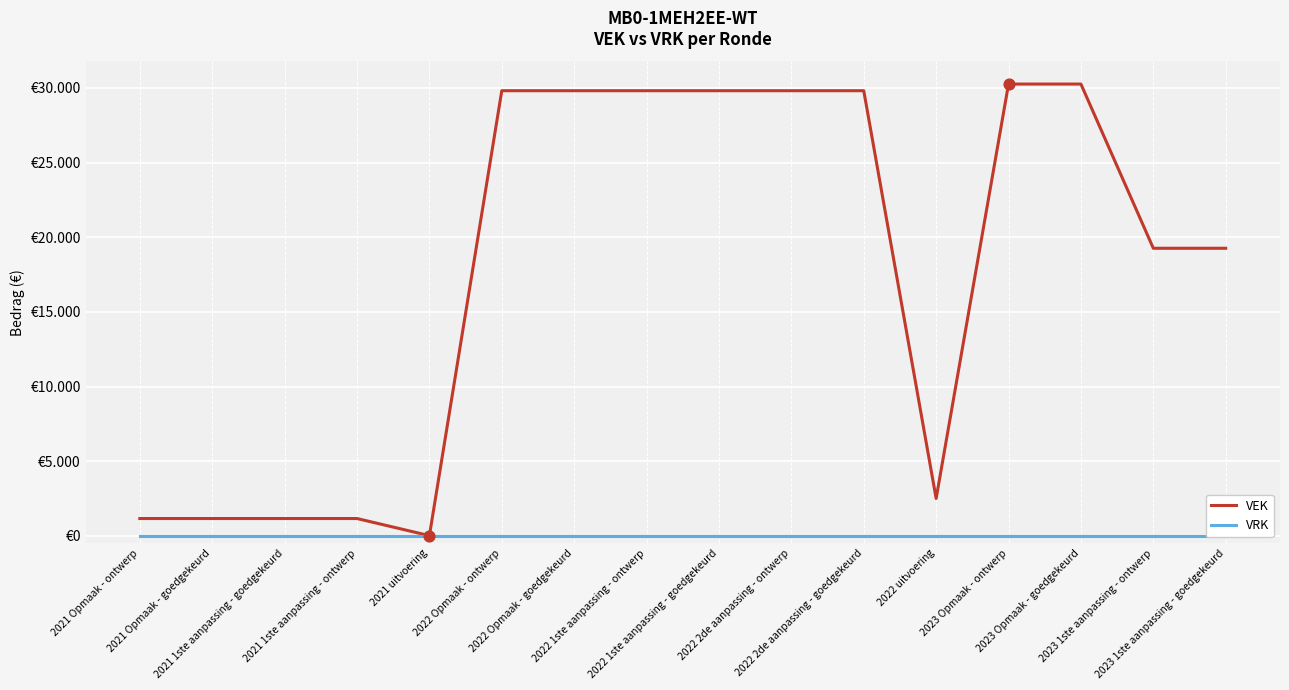

Which series has the largest total across all categories?

VEK